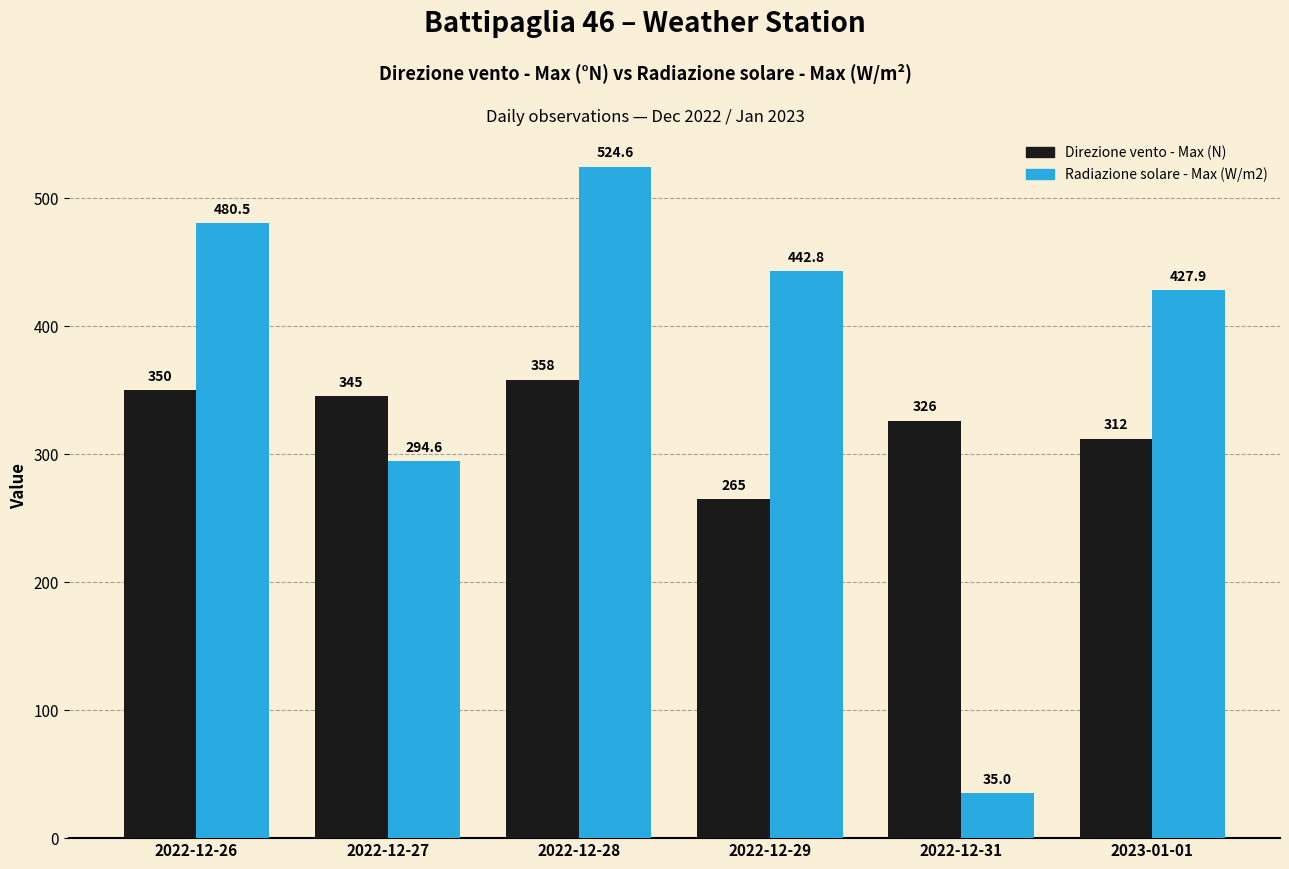

At how many categories does at least one series exceed 460?

2